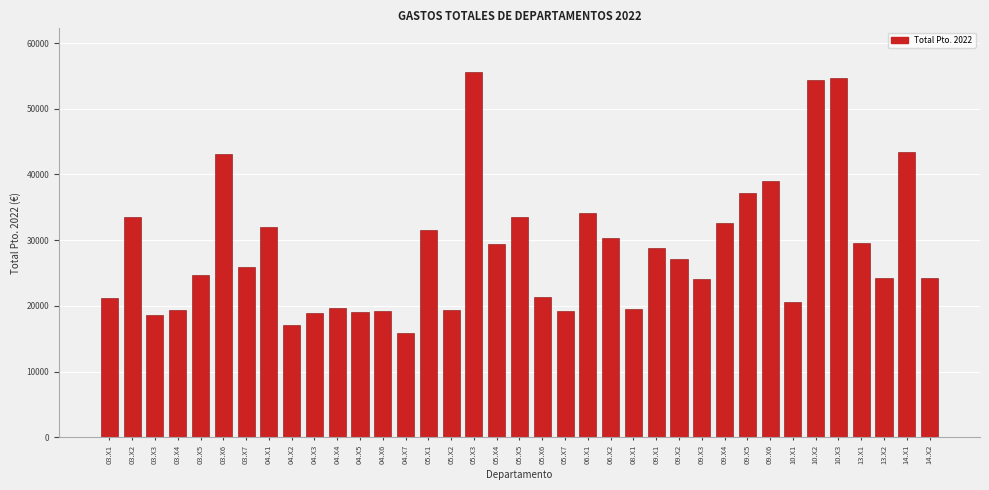

Read the value at 09.X5.

37219.7